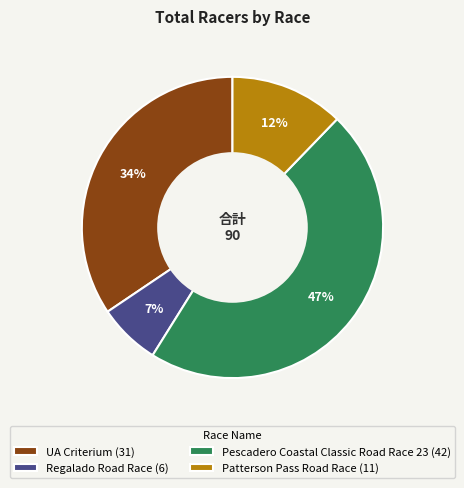

To the nearest percent, what is the combined percentage of UA Criterium and Pescadero Coastal Classic Road Race 23?

81%